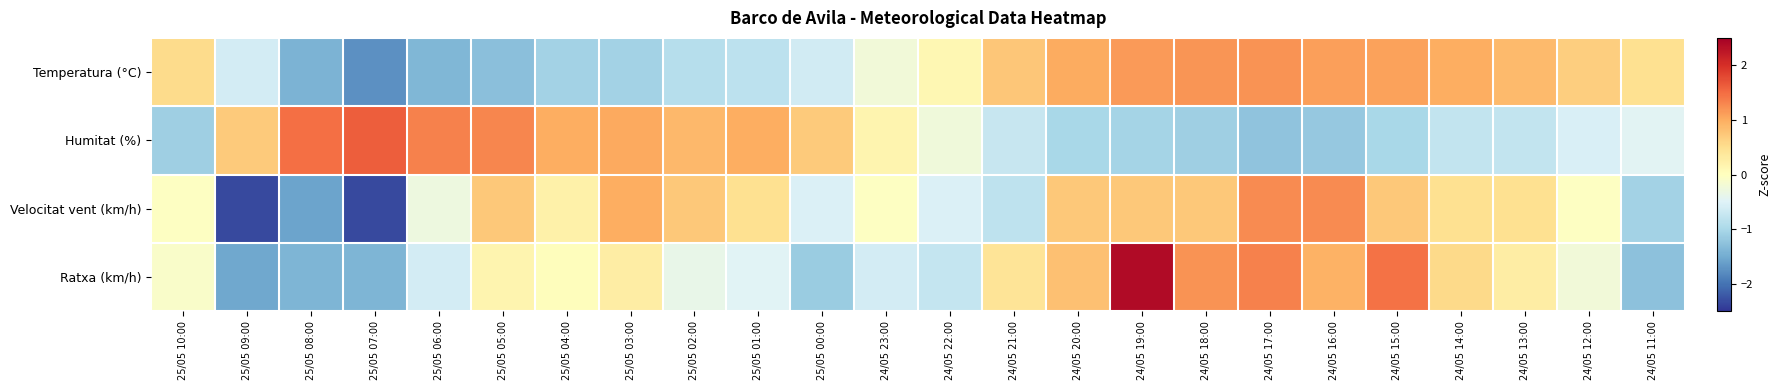

Reading right to left, what are all the values shown in this chart?

Temperatura (°C): 24/05 11:00=0.5	24/05 12:00=0.7	24/05 13:00=0.9	24/05 14:00=1.0	24/05 15:00=1.1	24/05 16:00=1.1	24/05 17:00=1.2	24/05 18:00=1.2	24/05 19:00=1.1	24/05 20:00=1.0	24/05 21:00=0.8	24/05 22:00=0.1	24/05 23:00=-0.2	25/05 00:00=-0.6	25/05 01:00=-0.8	25/05 02:00=-0.9	25/05 03:00=-1.1	25/05 04:00=-1.1	25/05 05:00=-1.3	25/05 06:00=-1.4	25/05 07:00=-1.7	25/05 08:00=-1.4	25/05 09:00=-0.6	25/05 10:00=0.5
Humitat (%): 24/05 11:00=-0.5	24/05 12:00=-0.6	24/05 13:00=-0.8	24/05 14:00=-0.8	24/05 15:00=-1.0	24/05 16:00=-1.2	24/05 17:00=-1.2	24/05 18:00=-1.1	24/05 19:00=-1.1	24/05 20:00=-1.0	24/05 21:00=-0.7	24/05 22:00=-0.2	24/05 23:00=0.2	25/05 00:00=0.7	25/05 01:00=1.0	25/05 02:00=0.9	25/05 03:00=1.0	25/05 04:00=1.0	25/05 05:00=1.3	25/05 06:00=1.3	25/05 07:00=1.6	25/05 08:00=1.5	25/05 09:00=0.7	25/05 10:00=-1.1
Velocitat vent (km/h): 24/05 11:00=-1.1	24/05 12:00=-0.0	24/05 13:00=0.5	24/05 14:00=0.5	24/05 15:00=0.7	24/05 16:00=1.3	24/05 17:00=1.3	24/05 18:00=0.7	24/05 19:00=0.7	24/05 20:00=0.7	24/05 21:00=-0.8	24/05 22:00=-0.5	24/05 23:00=-0.0	25/05 00:00=-0.5	25/05 01:00=0.5	25/05 02:00=0.7	25/05 03:00=1.0	25/05 04:00=0.2	25/05 05:00=0.7	25/05 06:00=-0.3	25/05 07:00=-2.3	25/05 08:00=-1.6	25/05 09:00=-2.3	25/05 10:00=-0.0
Ratxa (km/h): 24/05 11:00=-1.3	24/05 12:00=-0.2	24/05 13:00=0.3	24/05 14:00=0.6	24/05 15:00=1.5	24/05 16:00=0.9	24/05 17:00=1.3	24/05 18:00=1.2	24/05 19:00=2.4	24/05 20:00=0.8	24/05 21:00=0.4	24/05 22:00=-0.7	24/05 23:00=-0.6	25/05 00:00=-1.1	25/05 01:00=-0.5	25/05 02:00=-0.4	25/05 03:00=0.3	25/05 04:00=0.0	25/05 05:00=0.2	25/05 06:00=-0.6	25/05 07:00=-1.4	25/05 08:00=-1.4	25/05 09:00=-1.5	25/05 10:00=-0.1